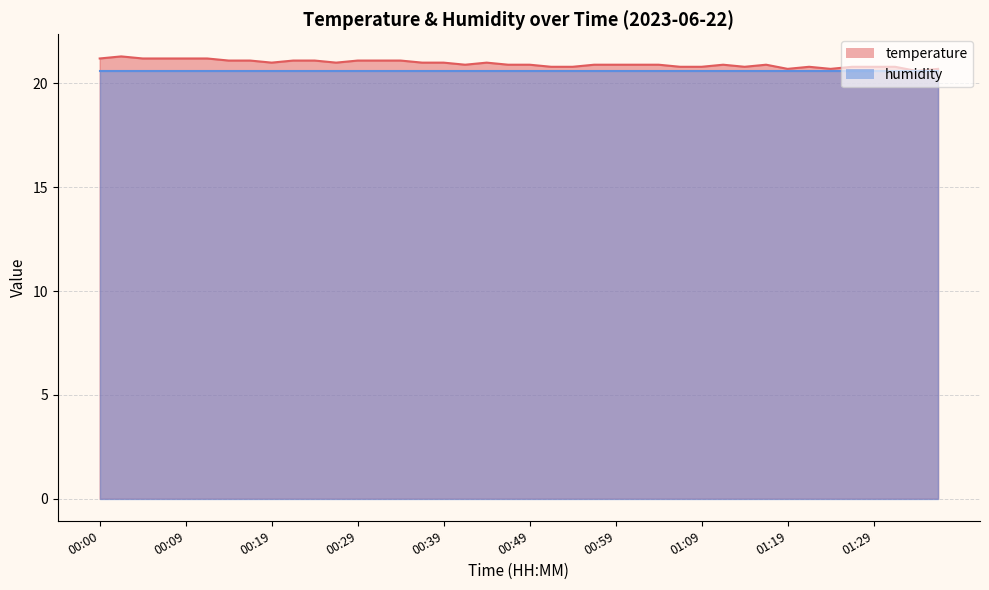

What is the value of the 5th point from the left?

21.2